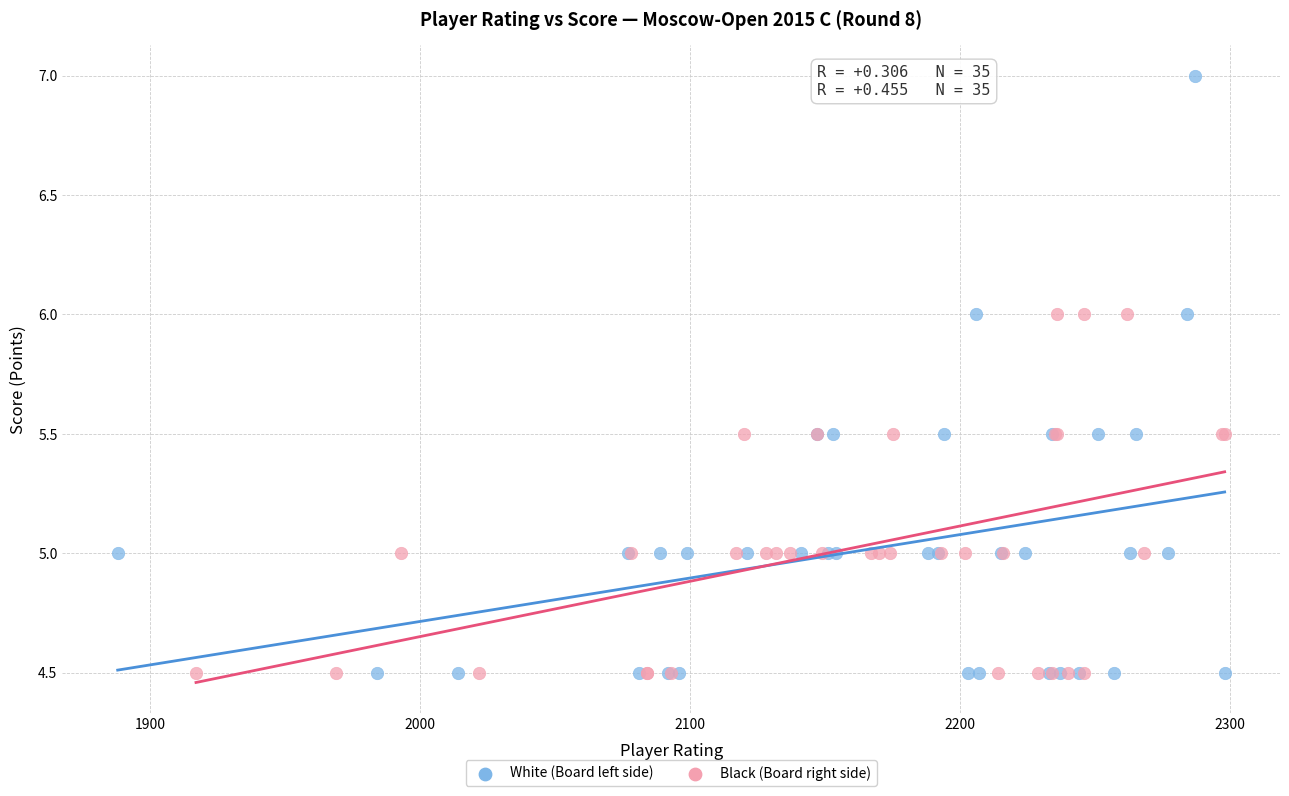

Which series reaches the maximum Y coordinate?

White (Board left side)